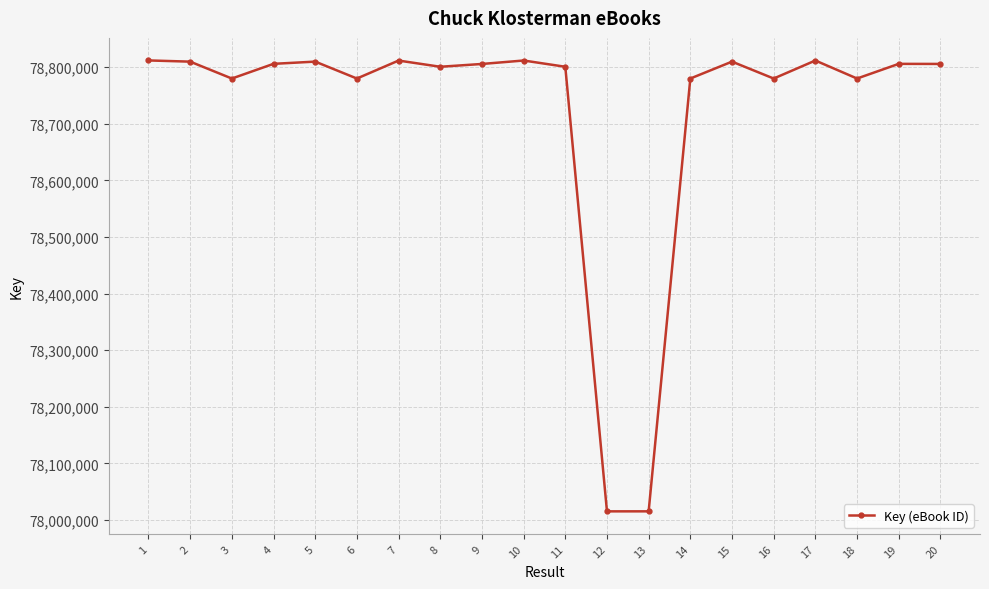

The value at 11 is 103338526. True or false?

False